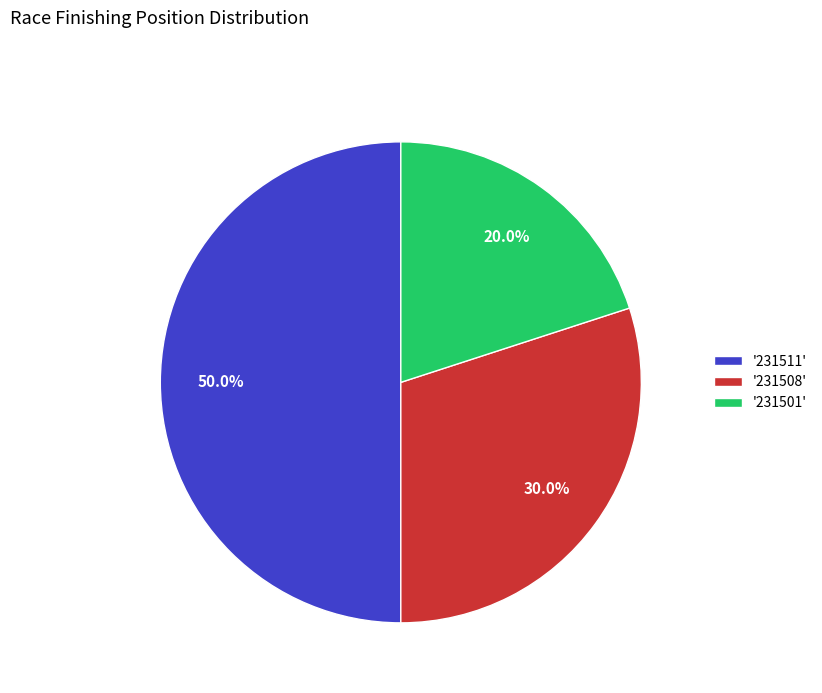

Is '231508' the majority of the pie?

No